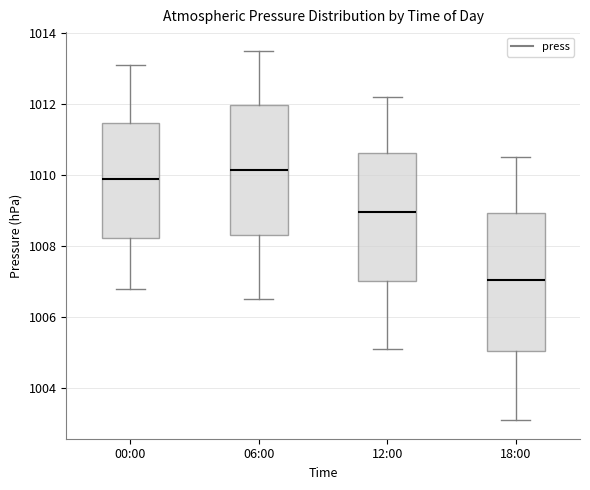

Where does the upper whisker of the box for 18:00 end on the y-axis? The values are not printed on the chart, so give them approximately, as read against the axis.

1010.6